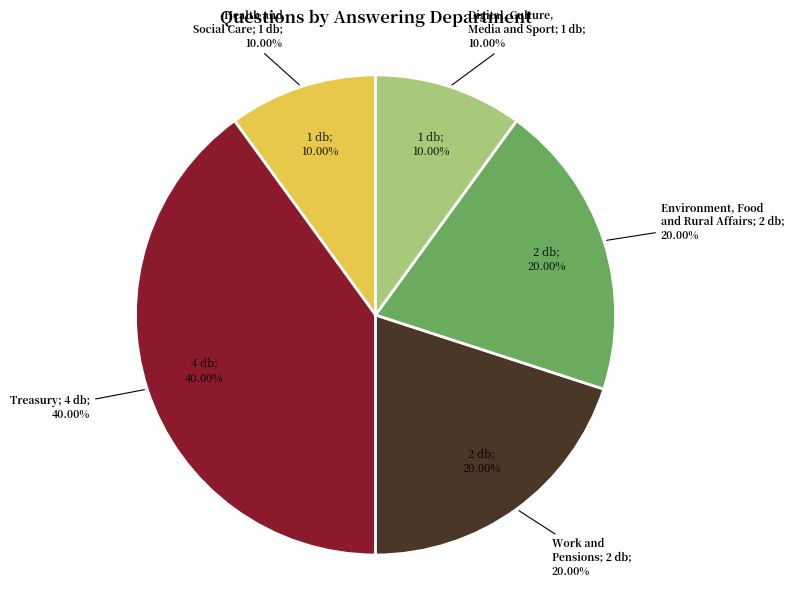

How many slices are in this pie chart?

5